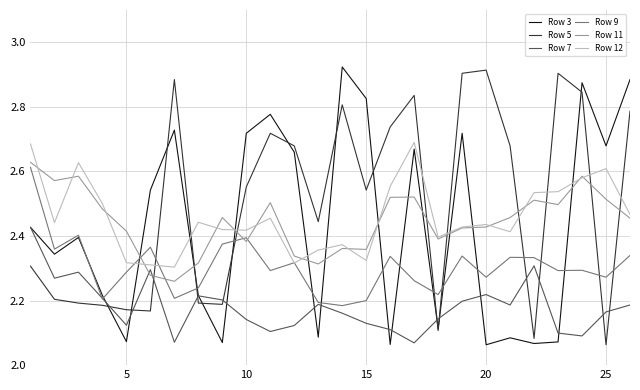

Which series has the largest total across all categories?

Row 5